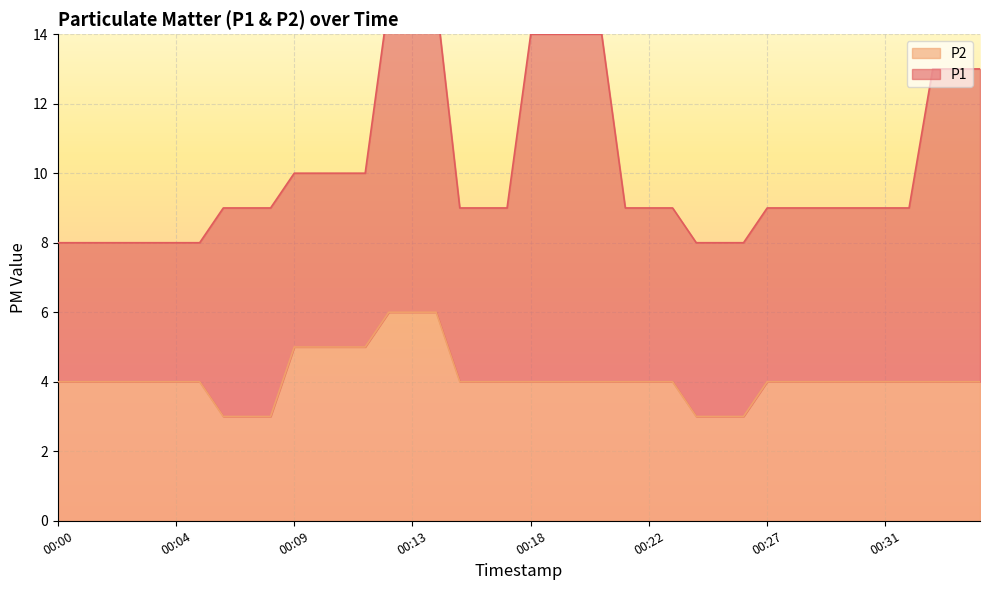

The P2 series shows 4 at 00:27. True or false?

True